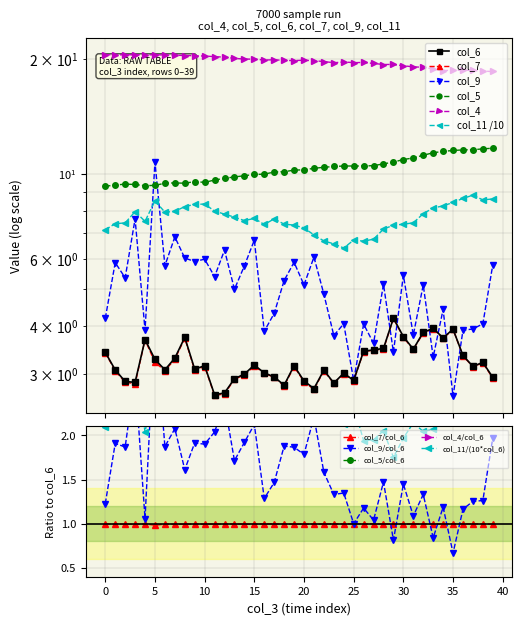

What is the spread (max minus min) of values at 16?

16.9